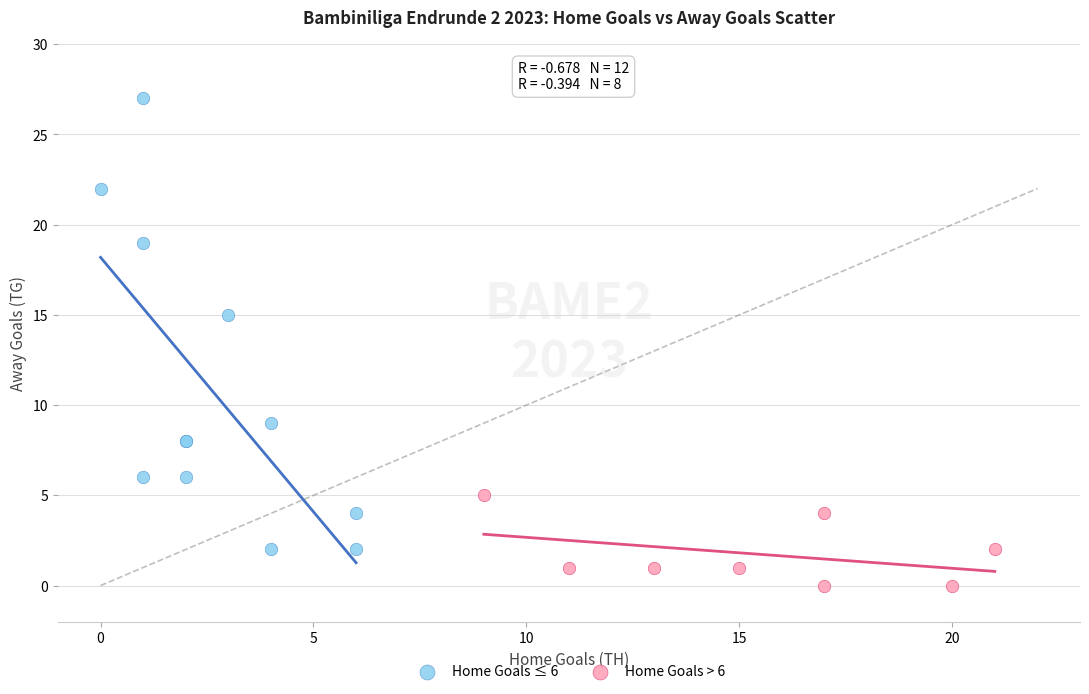

What are all the series names shown in the legend?

Home Goals ≤ 6, Home Goals > 6